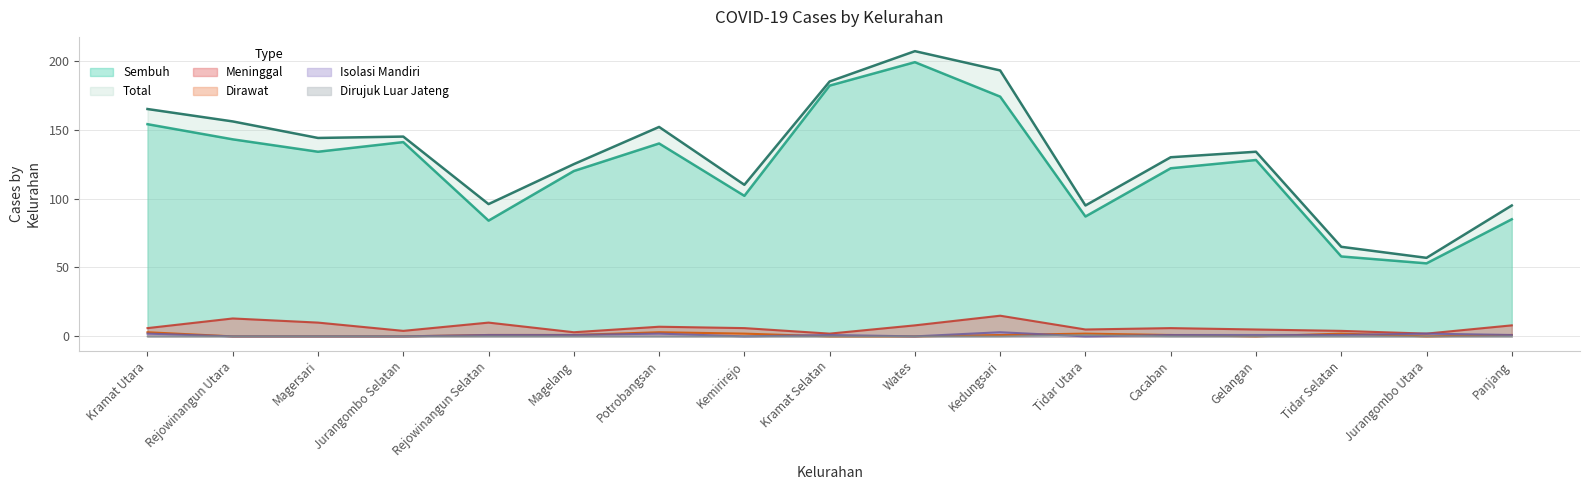

At how many categories does at least one series exceed 157?

4